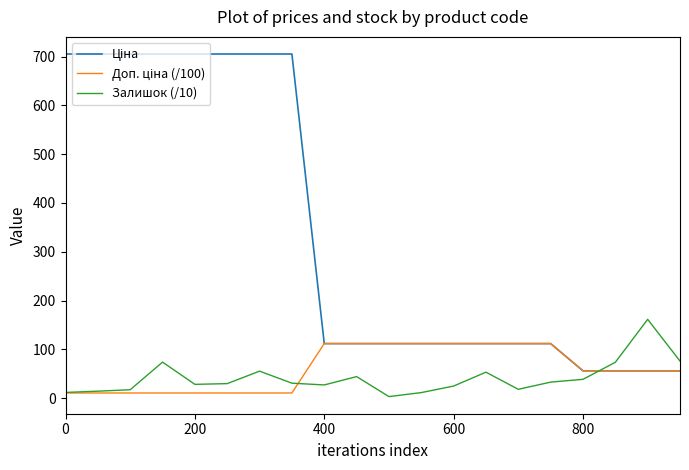

What is the greatest value displayed?

705.5